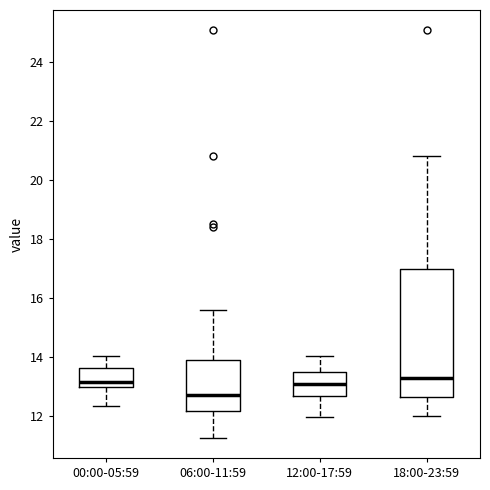

Where does the median line of the box for 06:00-11:59 sit on the y-axis? The values are not printed on the chart, so give them approximately, as read against the axis.

12.8